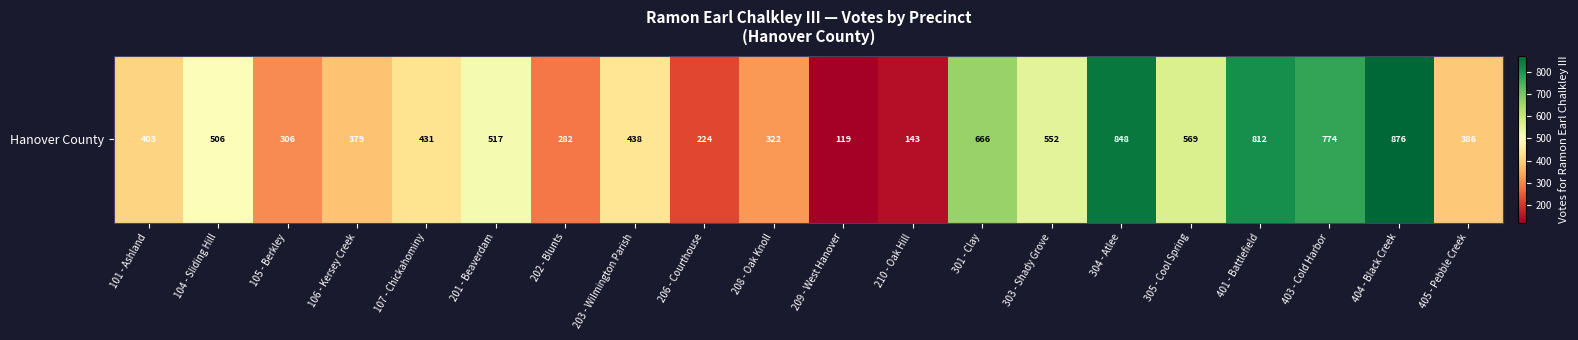

What is the average value?

478